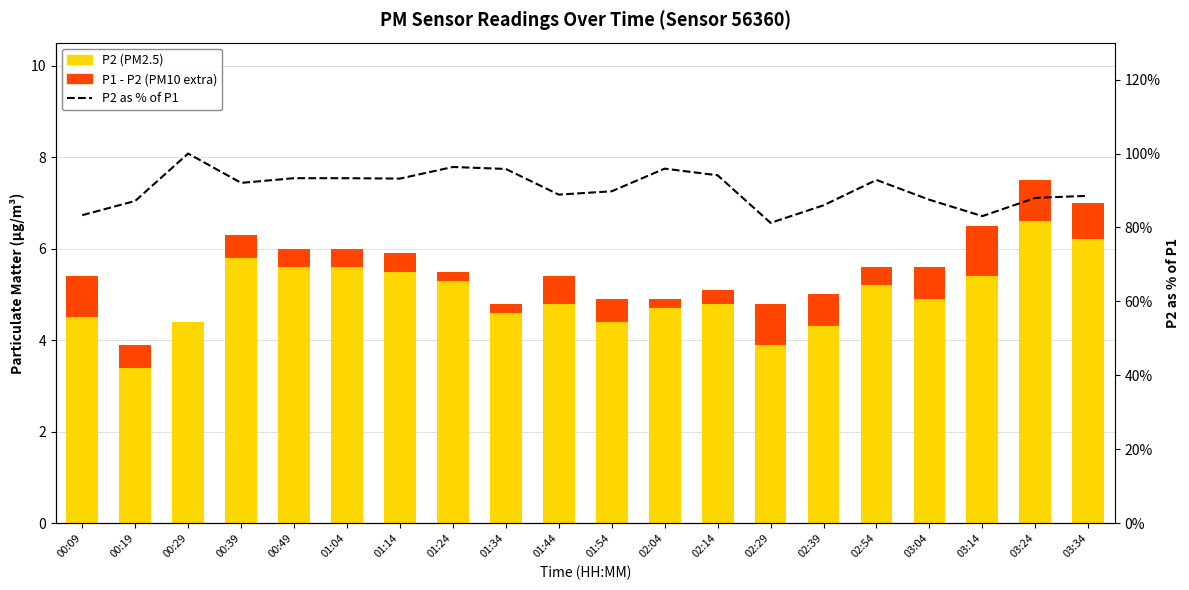

Is the value of P2 as % of P1 at 02:14 greater than the value of P2 (PM2.5) at 00:09?

Yes